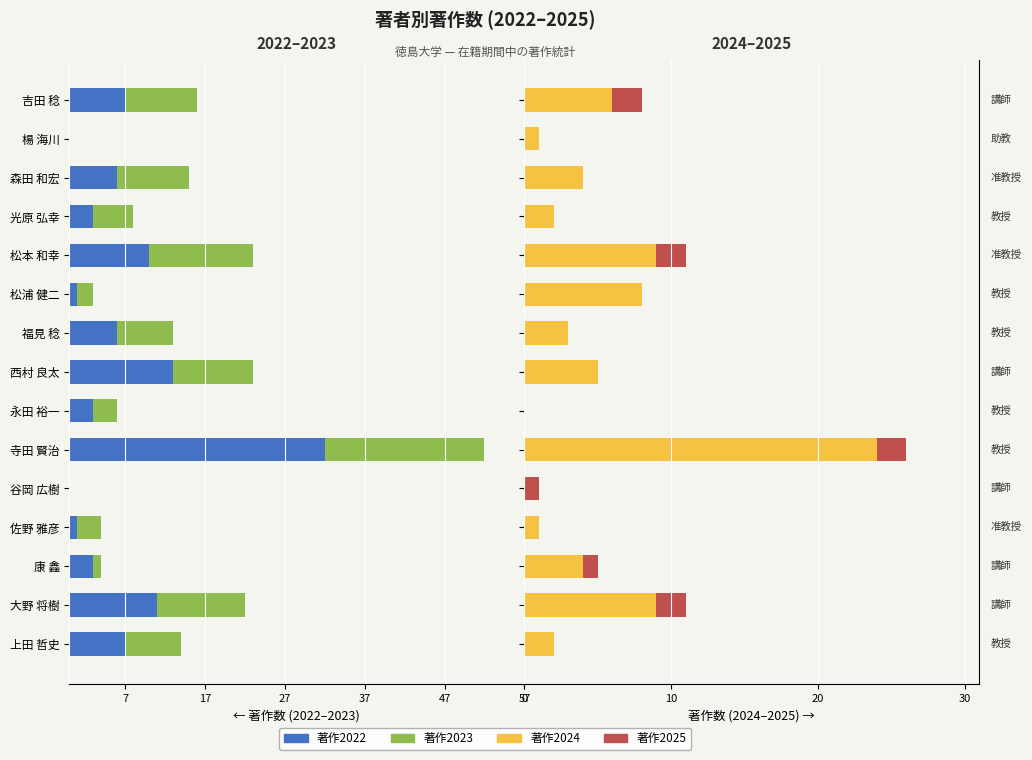

Between 松浦 健二 and 楊 海川, which is larger?

楊 海川